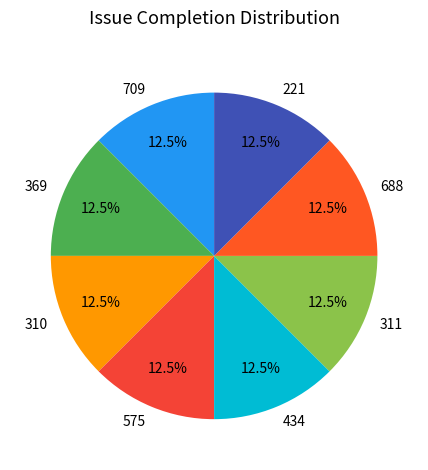

Approximately how many times larger is the value at 434 compared to 221?

1.0